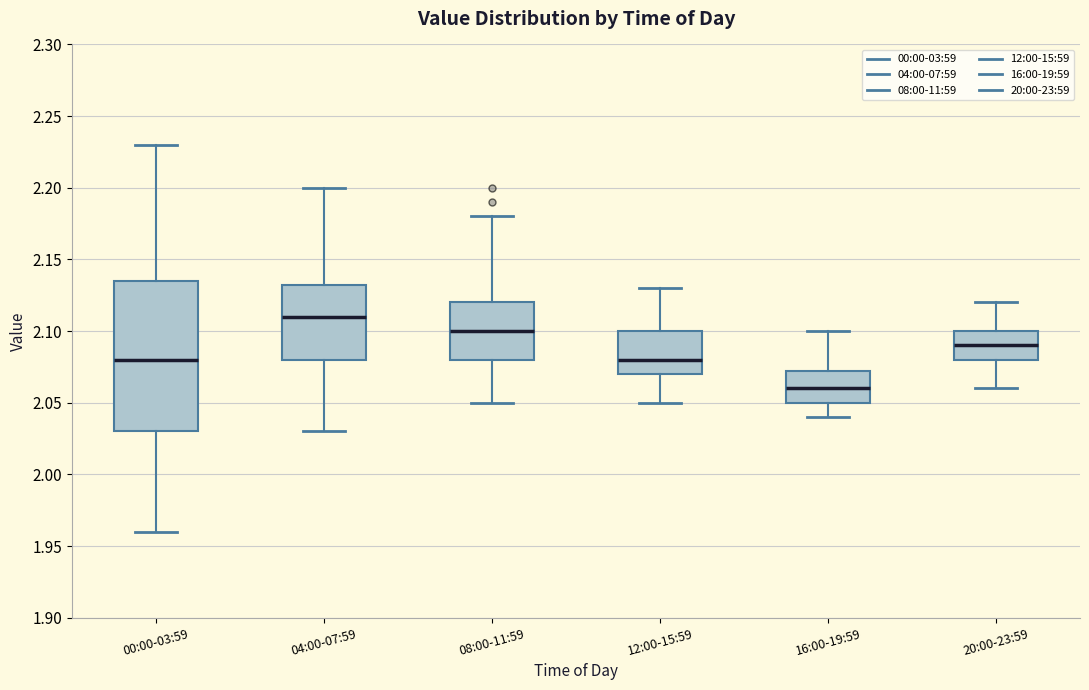

Reading left to right, read every box against the y-axis: the position of its median line, the range the box covers, and the ends of its whiskers. The values are not printed on the chart, so give them approximately, as read against the axis.

00:00-03:59: median 2.080, box 2.030 to 2.135, whiskers 1.960 to 2.230
04:00-07:59: median 2.110, box 2.080 to 2.135, whiskers 2.030 to 2.200
08:00-11:59: median 2.100, box 2.080 to 2.120, whiskers 2.050 to 2.180
12:00-15:59: median 2.080, box 2.070 to 2.100, whiskers 2.050 to 2.130
16:00-19:59: median 2.060, box 2.050 to 2.075, whiskers 2.040 to 2.100
20:00-23:59: median 2.090, box 2.080 to 2.100, whiskers 2.060 to 2.120